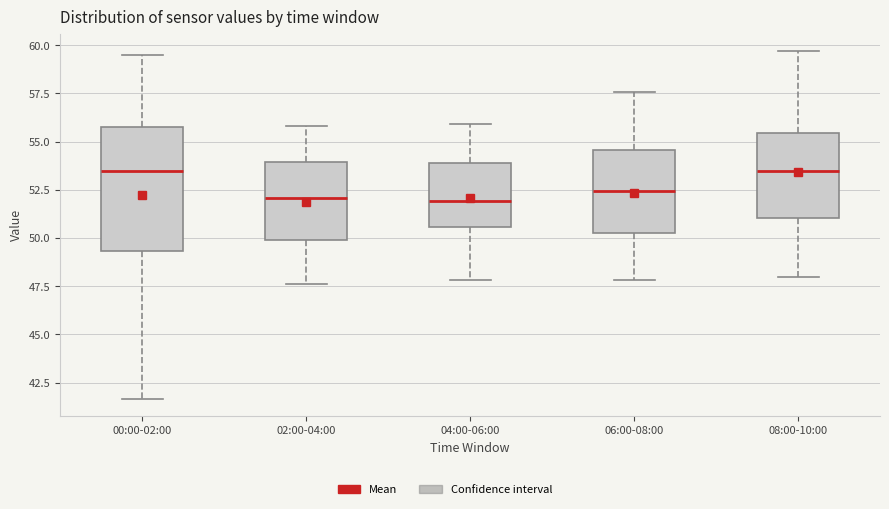

Reading left to right, transcribe this box plot: for each box, give where its median line is, the range the box spans, and where its two whiskers end, as read against the y-axis. The values are not printed on the chart, so give them approximately, as read against the axis.

00:00-02:00: median 53.5, box 49.5 to 55.5, whiskers 41.5 to 59.5
02:00-04:00: median 52.0, box 50.0 to 54.0, whiskers 47.5 to 56.0
04:00-06:00: median 52.0, box 50.5 to 54.0, whiskers 48.0 to 56.0
06:00-08:00: median 52.5, box 50.5 to 54.5, whiskers 48.0 to 57.5
08:00-10:00: median 53.5, box 51.0 to 55.5, whiskers 48.0 to 59.5